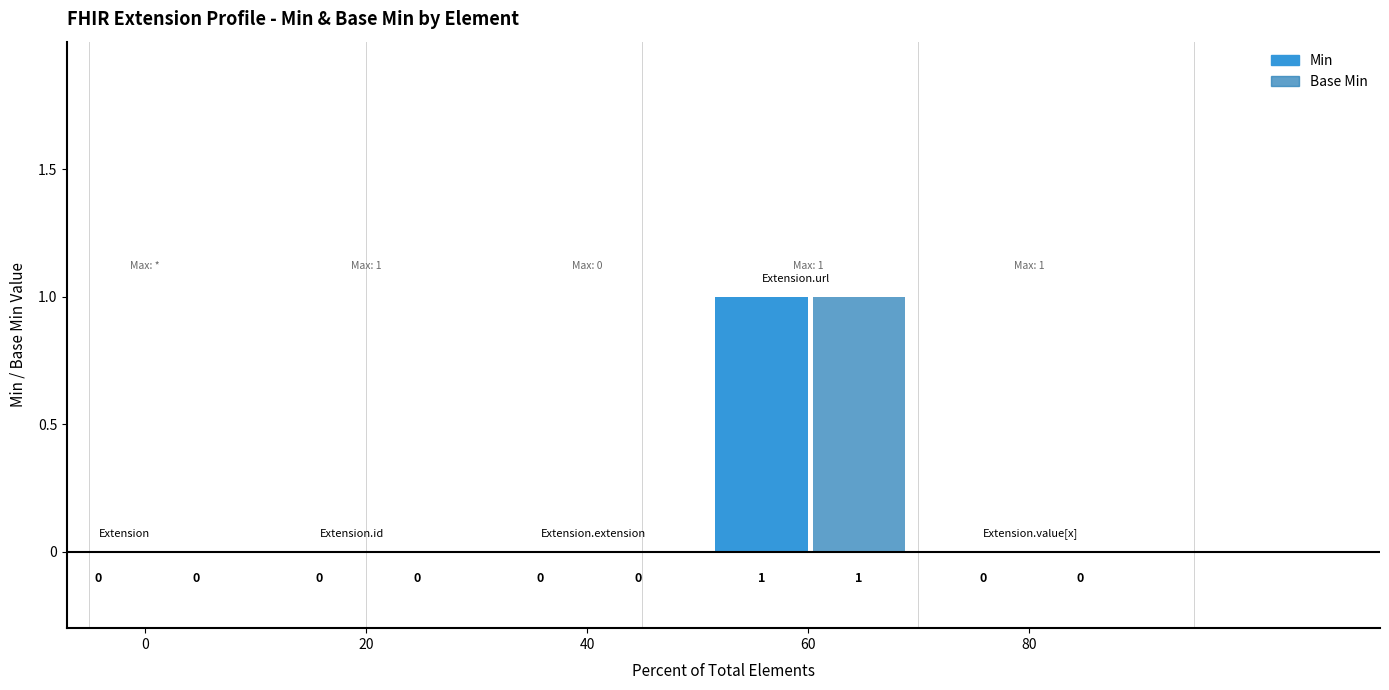

How many bars are there in each group?

2